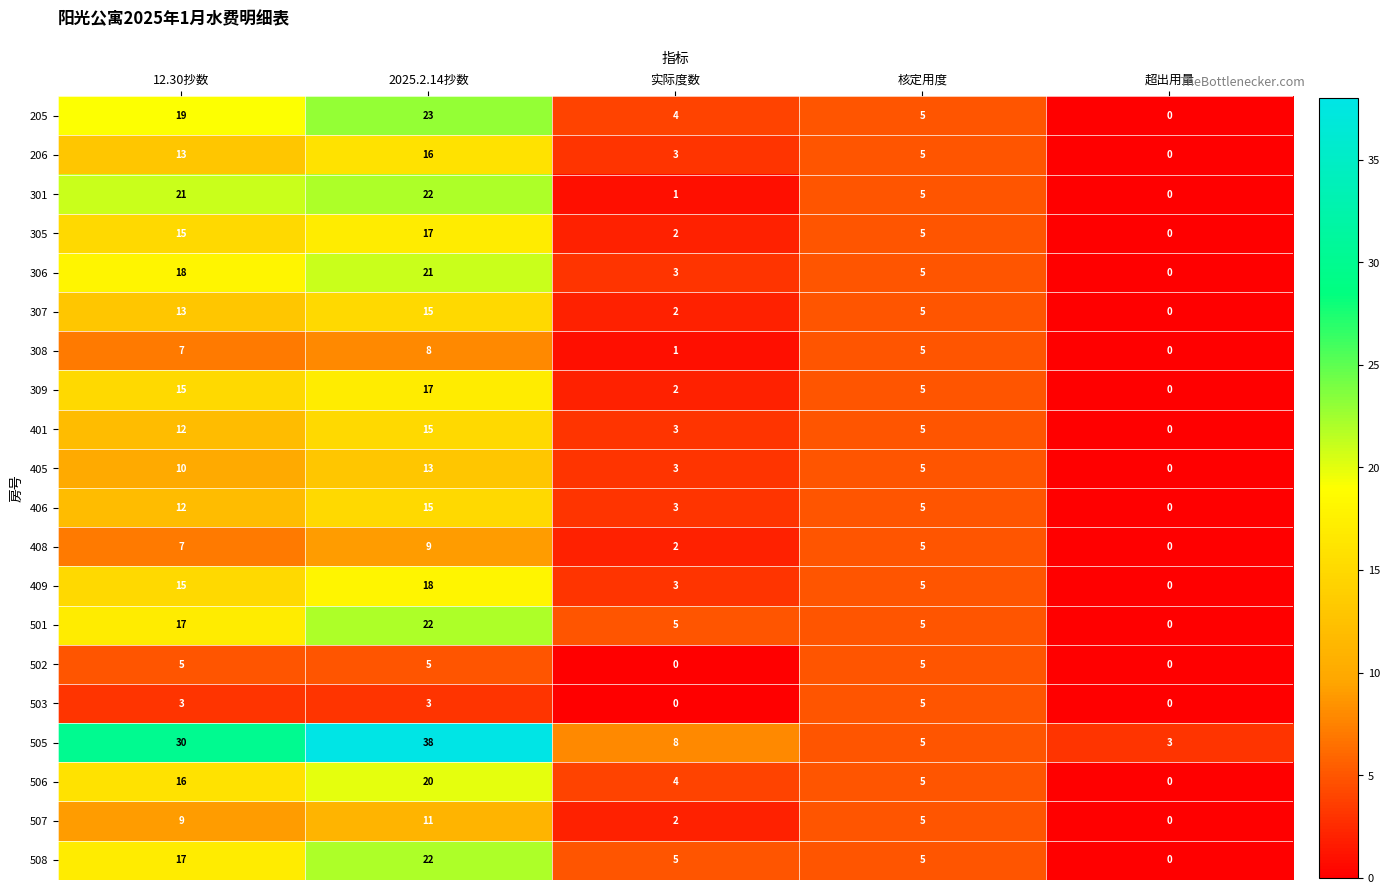

Which series has the largest total across all categories?

505